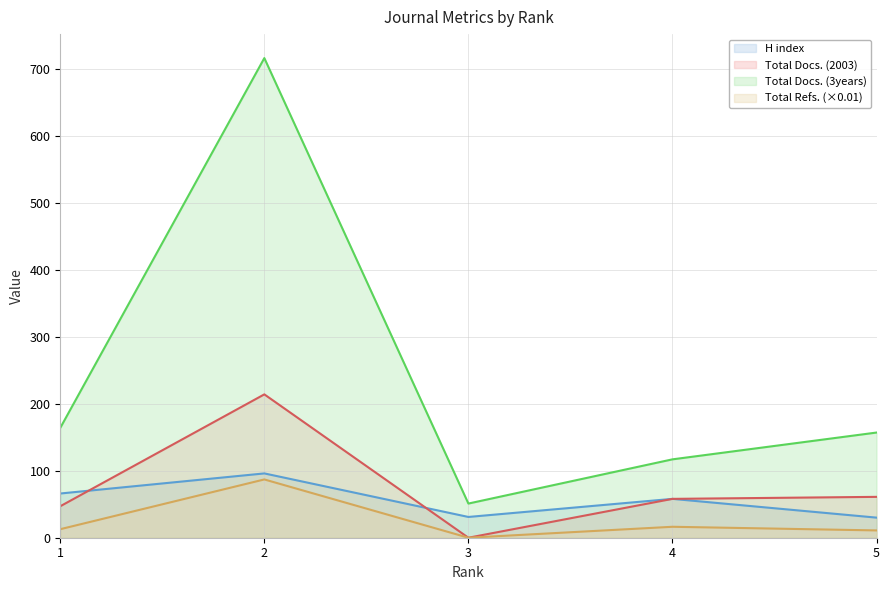

Read the Total Docs. (2003) value at 5.

61.0